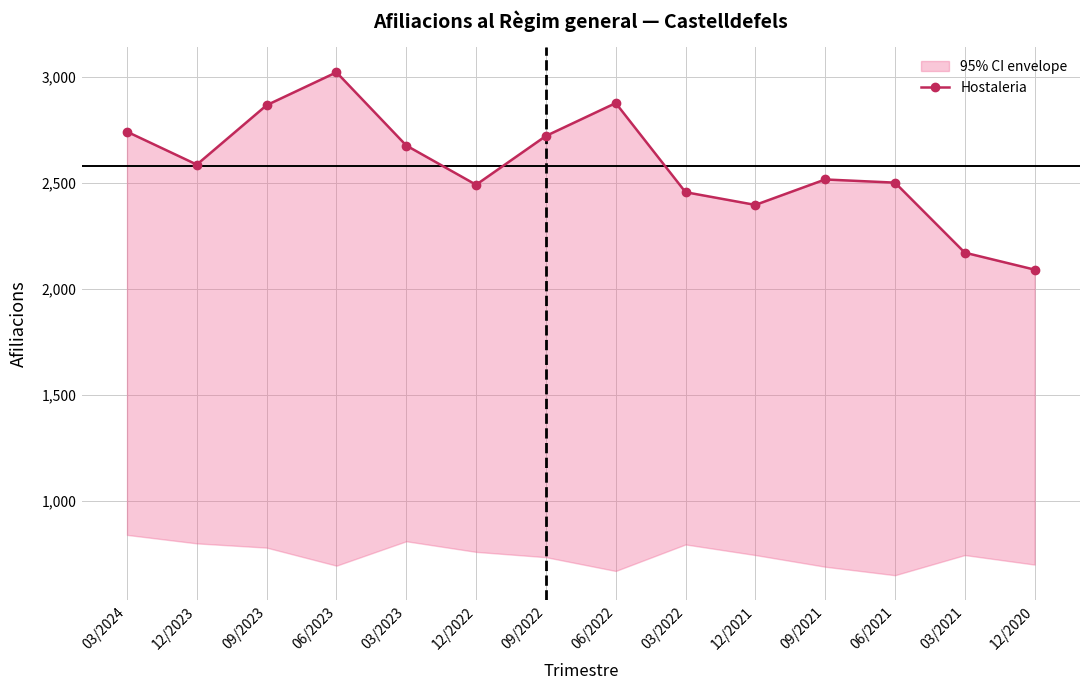

Count the number of categories in the chart.

14